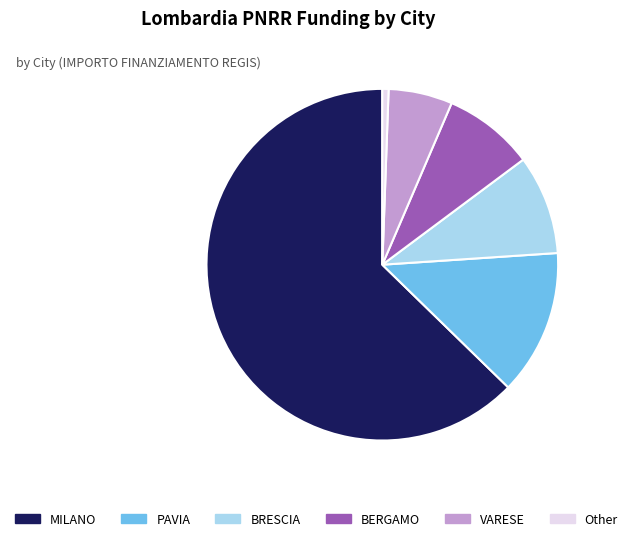

Combined, do VARESE and BRESCIA account for over 50%?

No